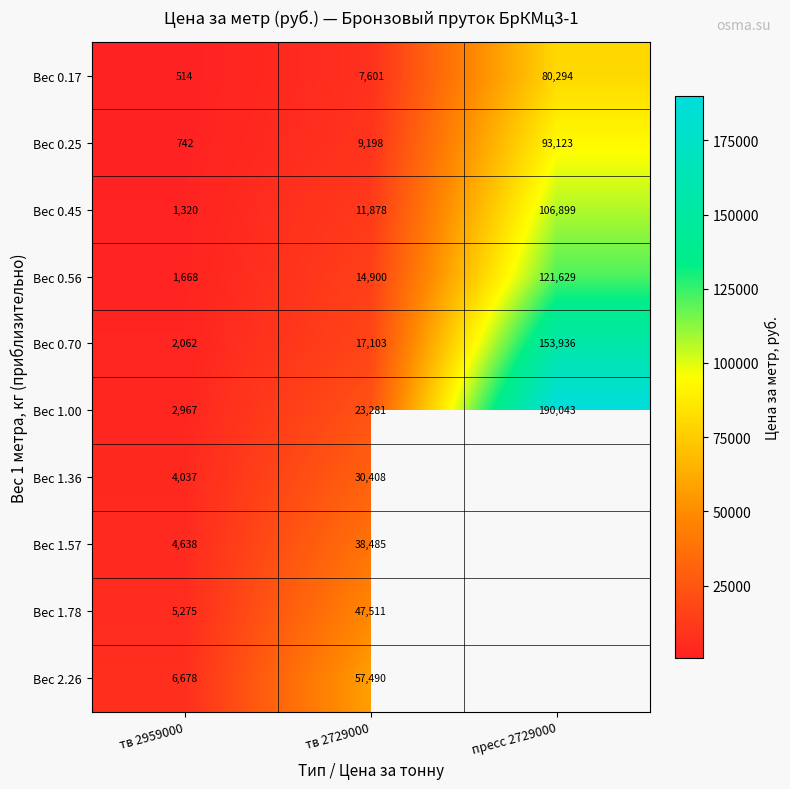

Which has a higher value, тв 2959000 or тв 2729000?

тв 2729000